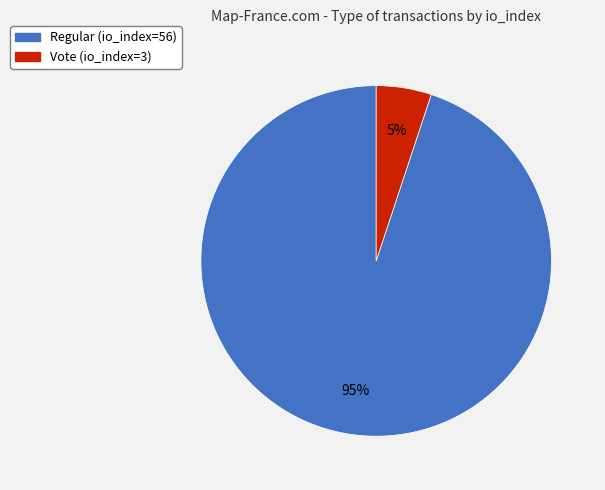

What is the largest slice in the pie chart?

Regular (io_index=56)